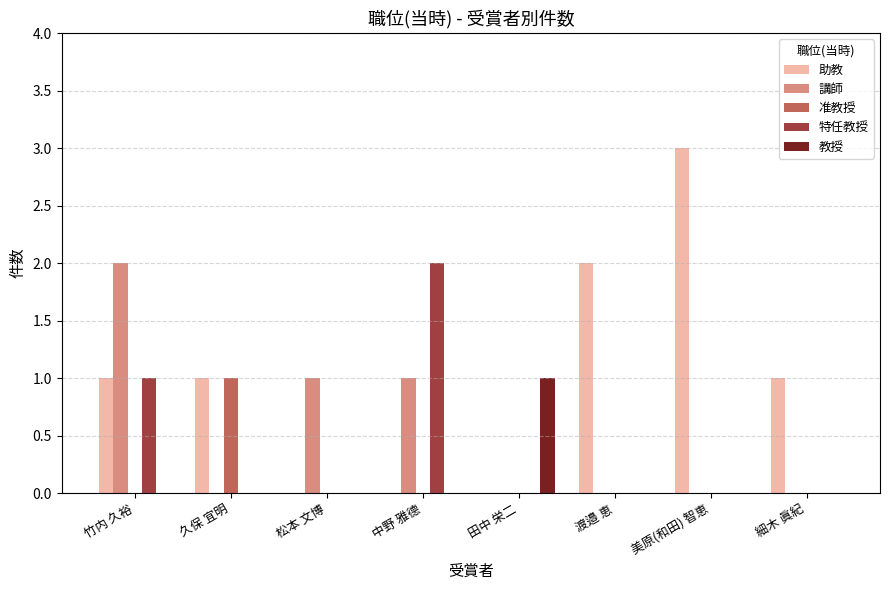

Which series has the largest total across all categories?

助教